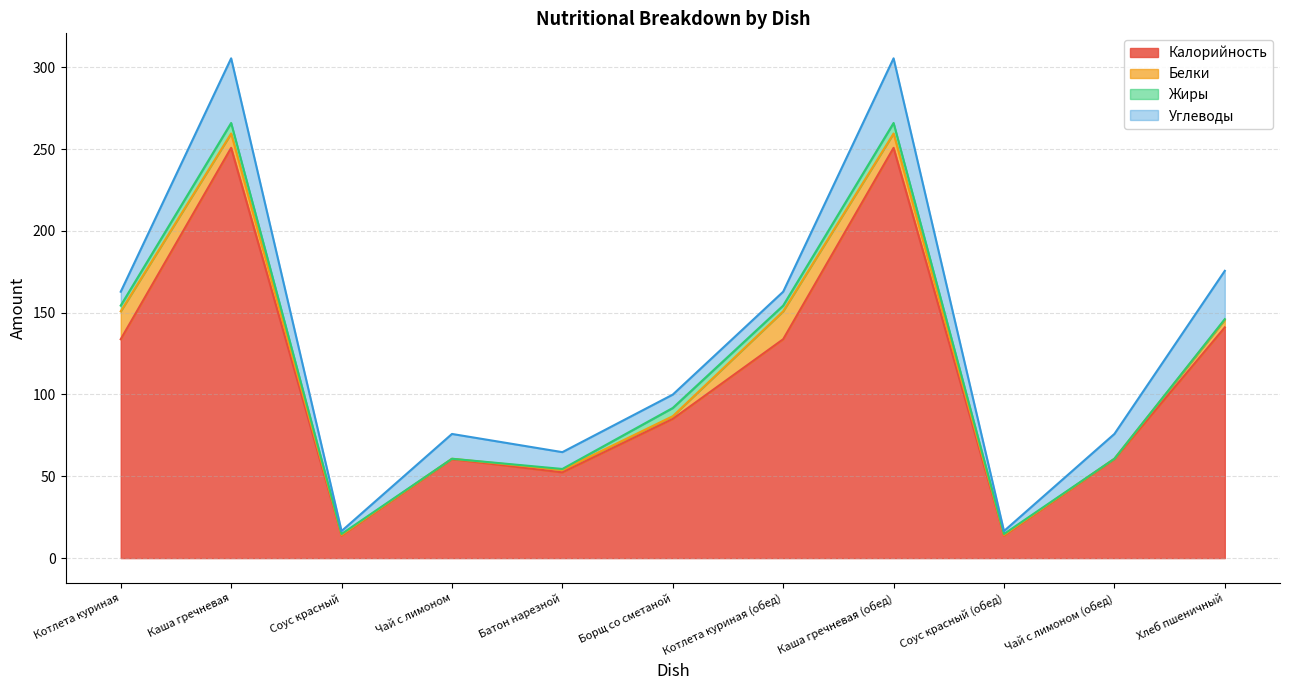

What is the value of the Калорийность point at the 11th from the left?

141.0